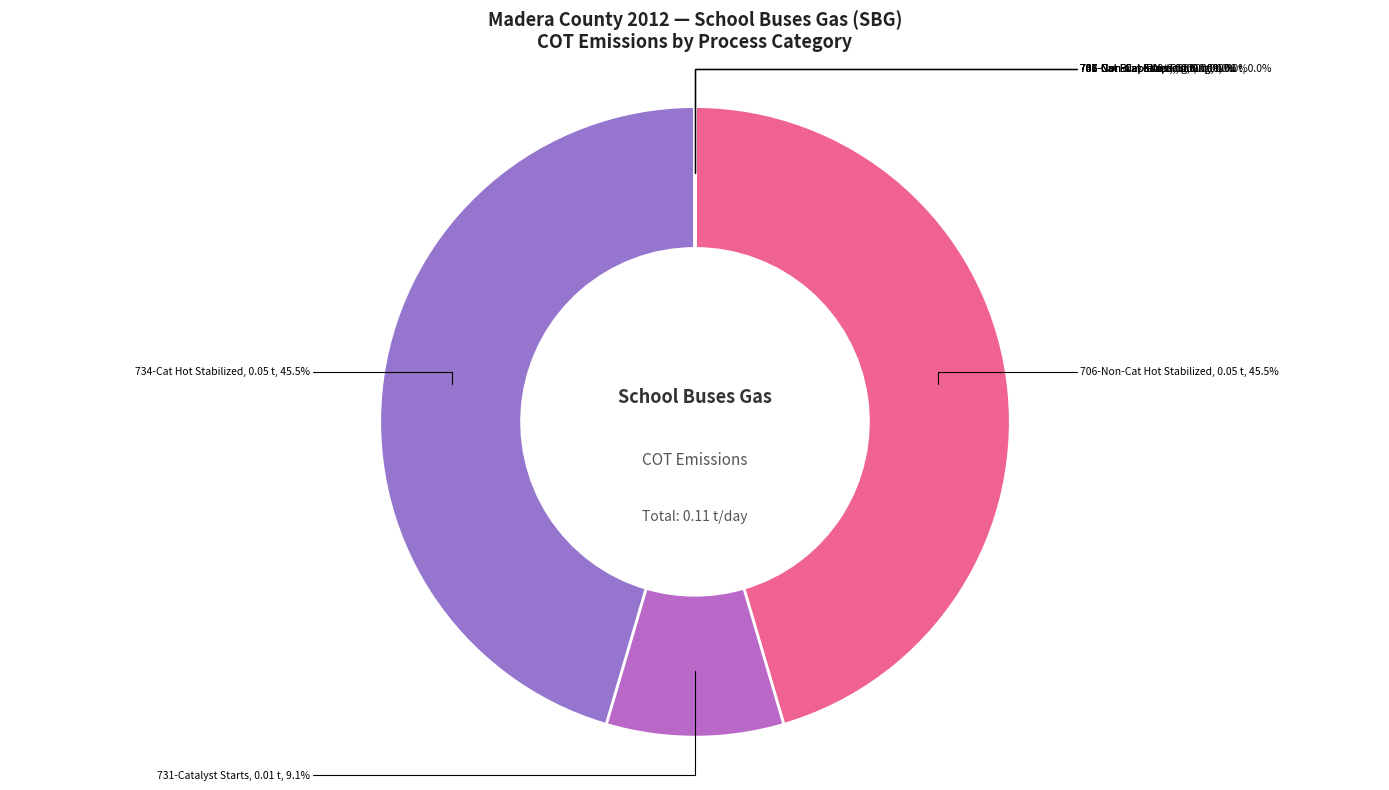

How many segments does this pie chart have?

9